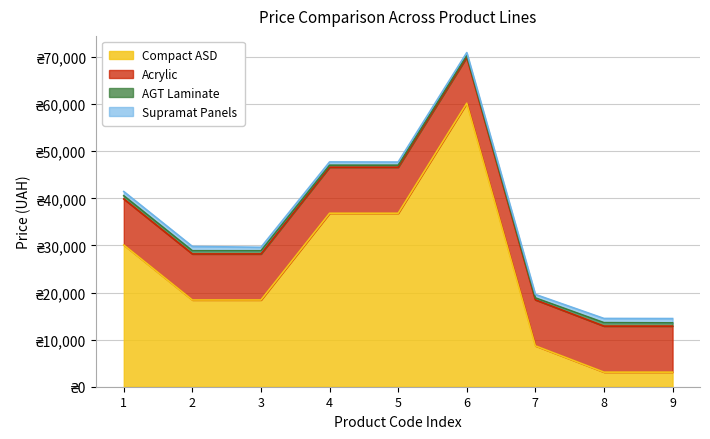

Reading left to right, extract all data points from this chart.

Compact ASD: 30102.8	18420.9	18420.9	36841.8	36841.8	60205.6	8679.5	3094.7	3094.7
Acrylic: 9775.5	9775.5	9775.5	9775.5	9775.5	9775.5	9775.5	9775.5	9775.5
AGT Laminate: 679.8	679.8	679.8	434.3	434.3	408.2	408.2	737.2	691.0
Supramat Panels: 892.2	915.8	737.2	691.0	667.4	572.7	737.2	892.2	915.8